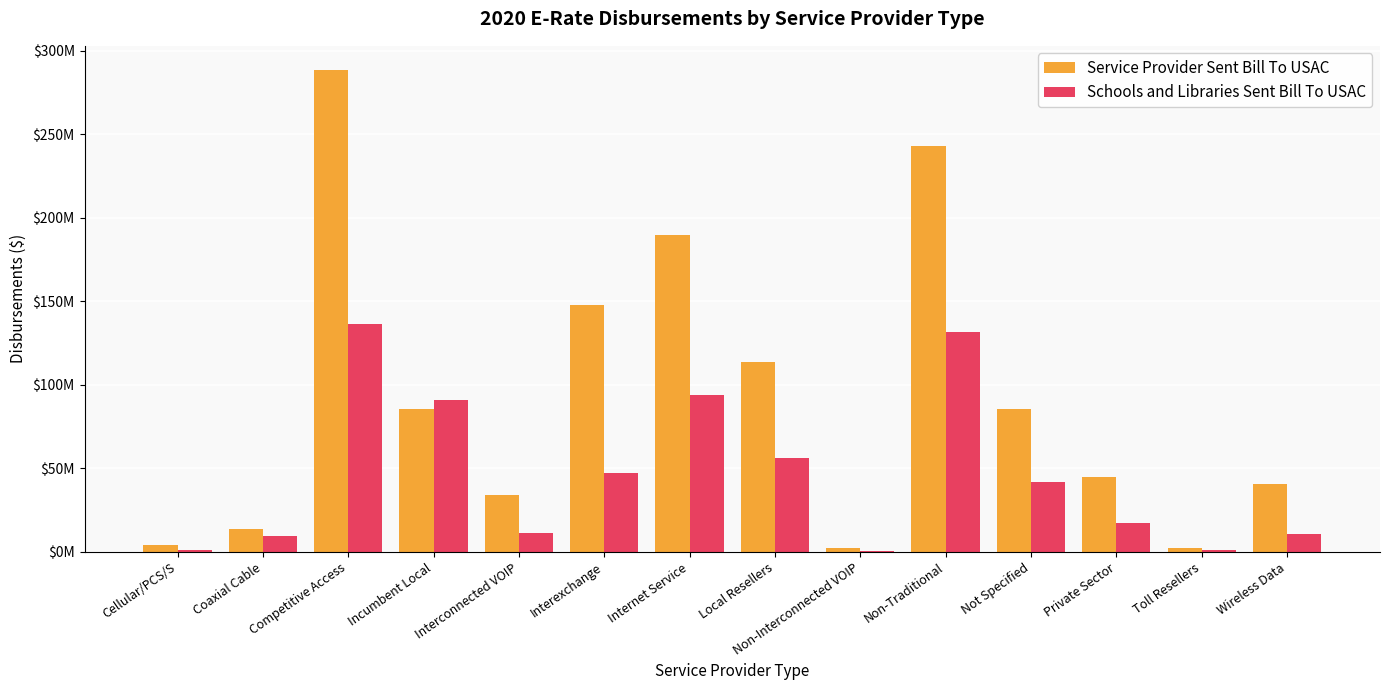

Reading right to left, transcribe all the data shown in this chart.

Service Provider Sent Bill To USAC: 40410587.3	2396962.4	44937181.2	85152760.3	242898178.6	2386195.1	113814967.8	189485283.8	147742848.2	34158770.0	85233090.2	288377377.2	13845949.0	3910833.8
Schools and Libraries Sent Bill To USAC: 10859775.5	1231725.2	17160368.1	41893800.5	131726269.6	364413.8	56112774.9	94080846.3	46836360.1	11343346.6	90681874.6	136382001.0	9372576.6	1140178.6